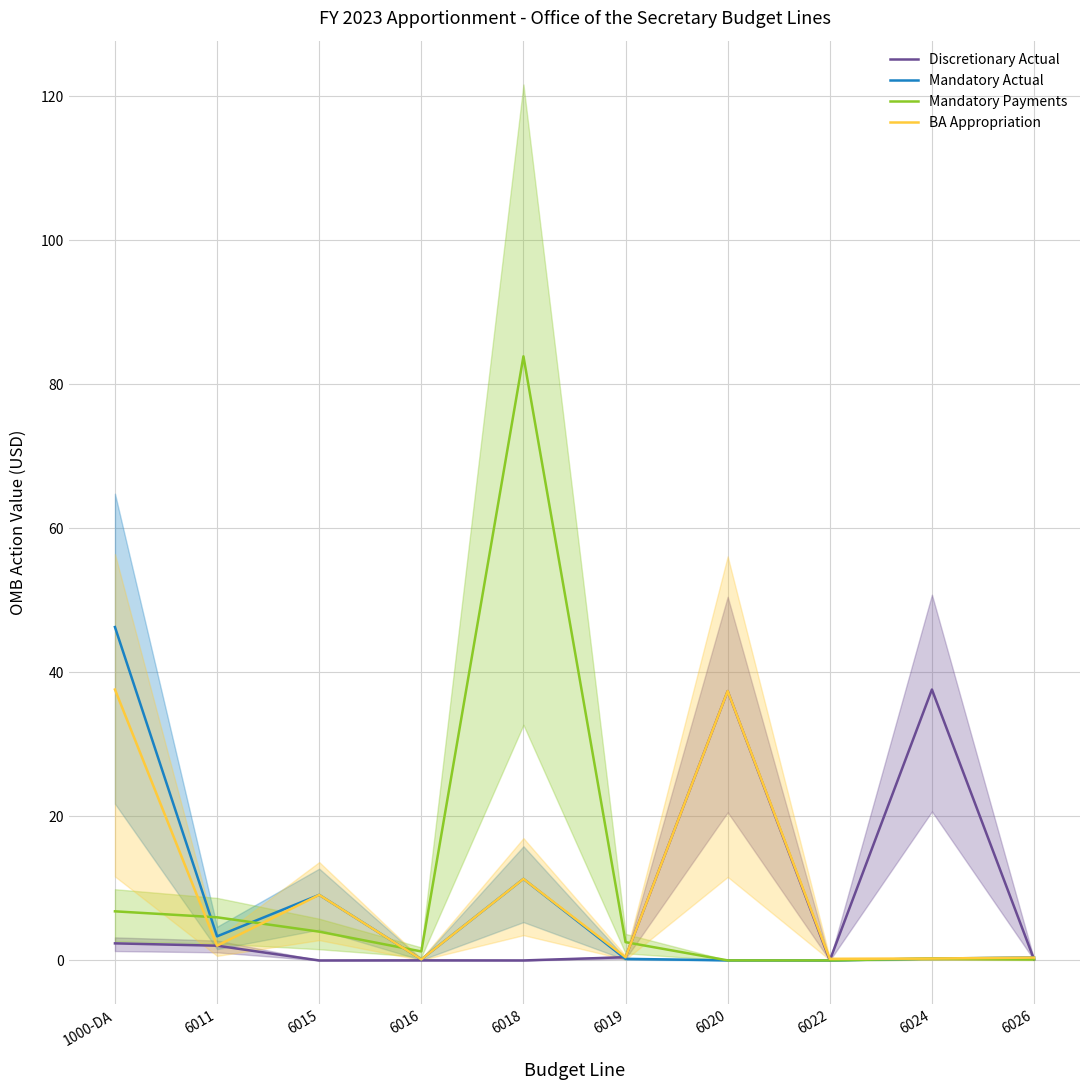

What are all the series names shown in the legend?

Discretionary Actual, Mandatory Actual, Mandatory Payments, BA Appropriation